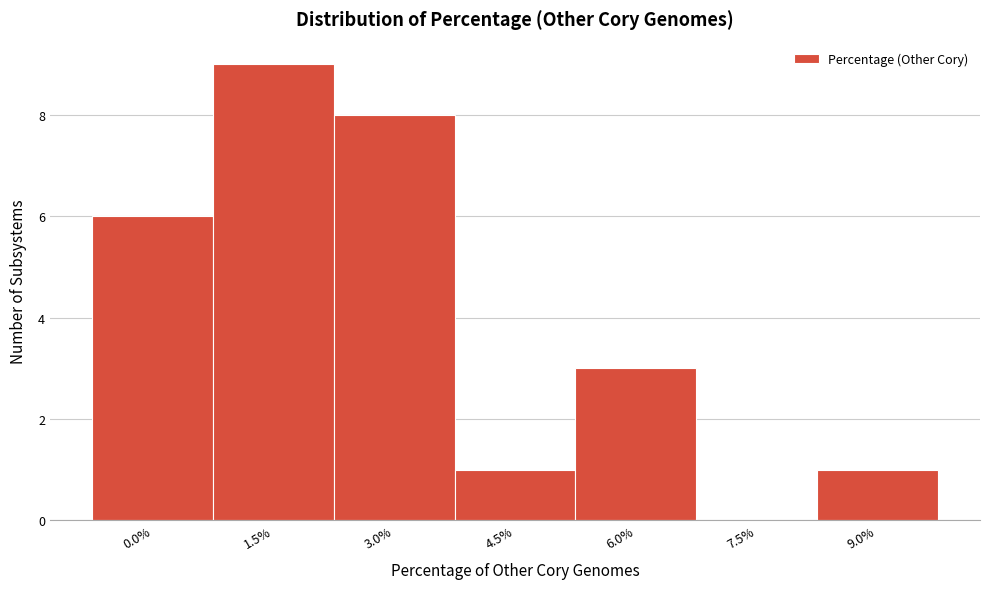

Reading right to left, list all the values displayed in this chart.

9.0%=1	7.5%=0	6.0%=3	4.5%=1	3.0%=8	1.5%=9	0.0%=6